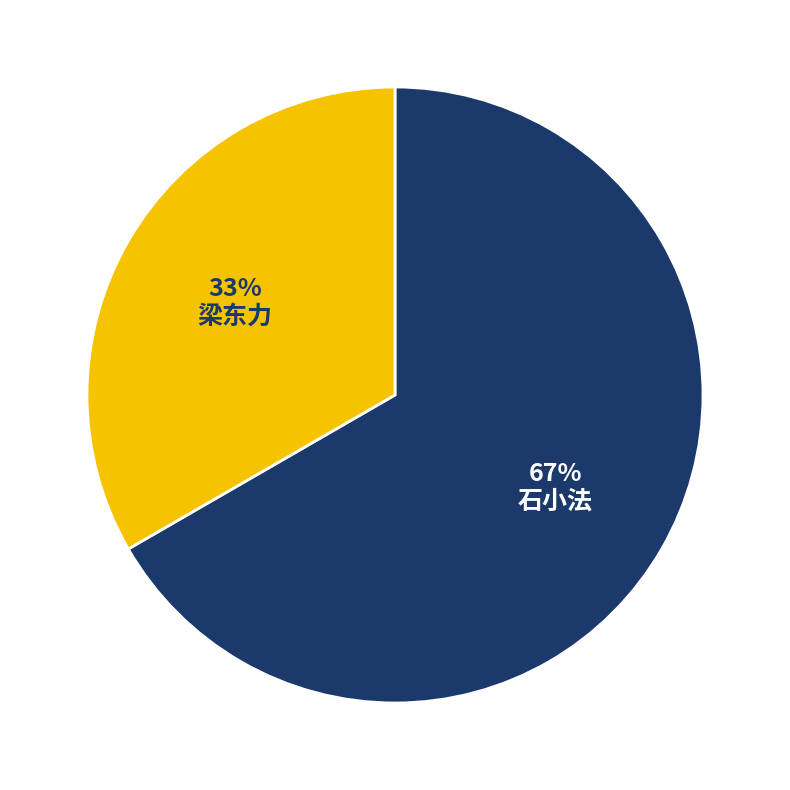

What is the largest slice in the pie chart?

石小法